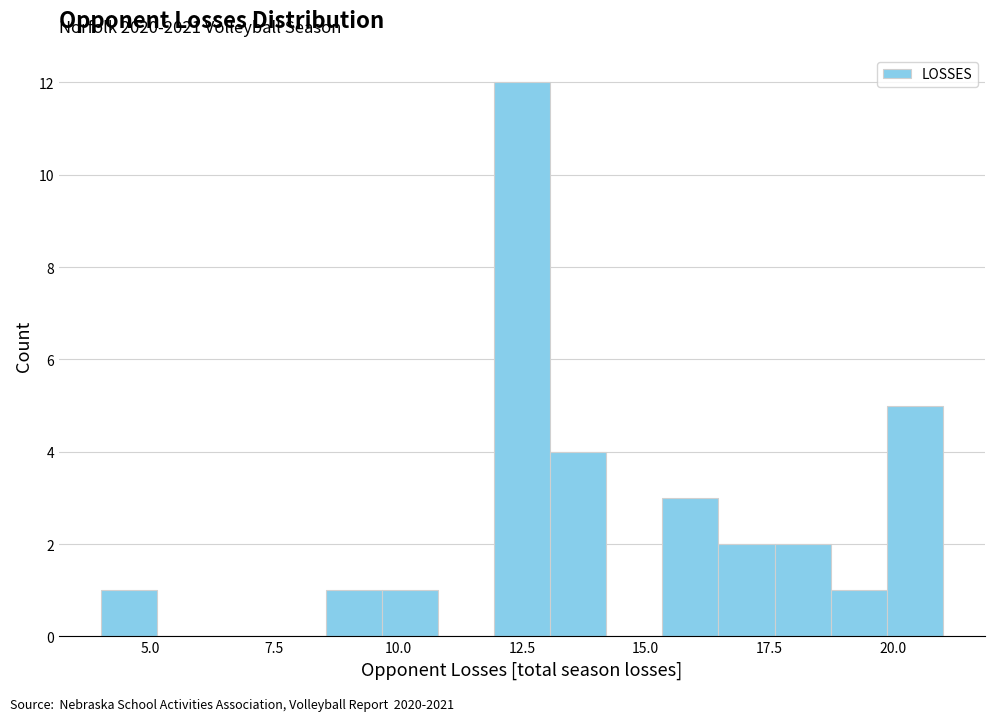

Read against the x-axis, roughly where is the centre of the tallest bar?

12.5